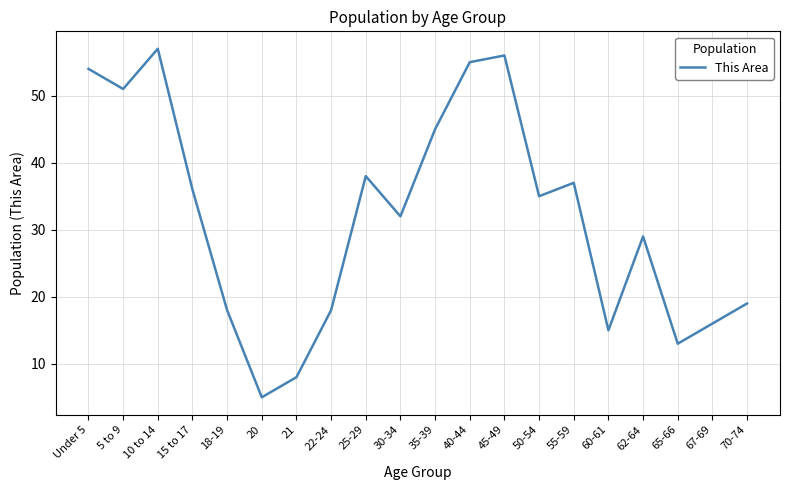

The chart shows a value of 9 at 20. True or false?

False